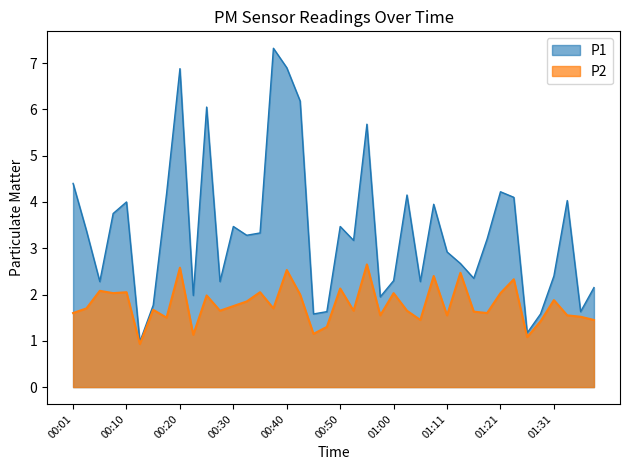

At which label does P1 first exceed 3?

00:01